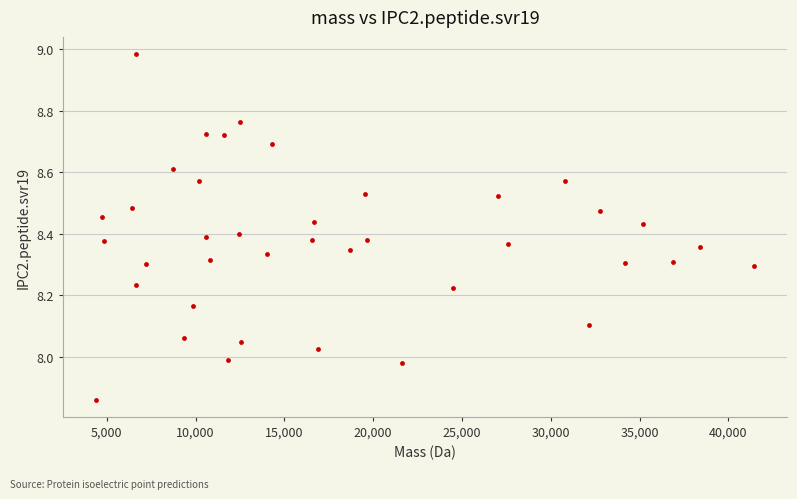

What is the range of X values (max minus min)?

37063.5